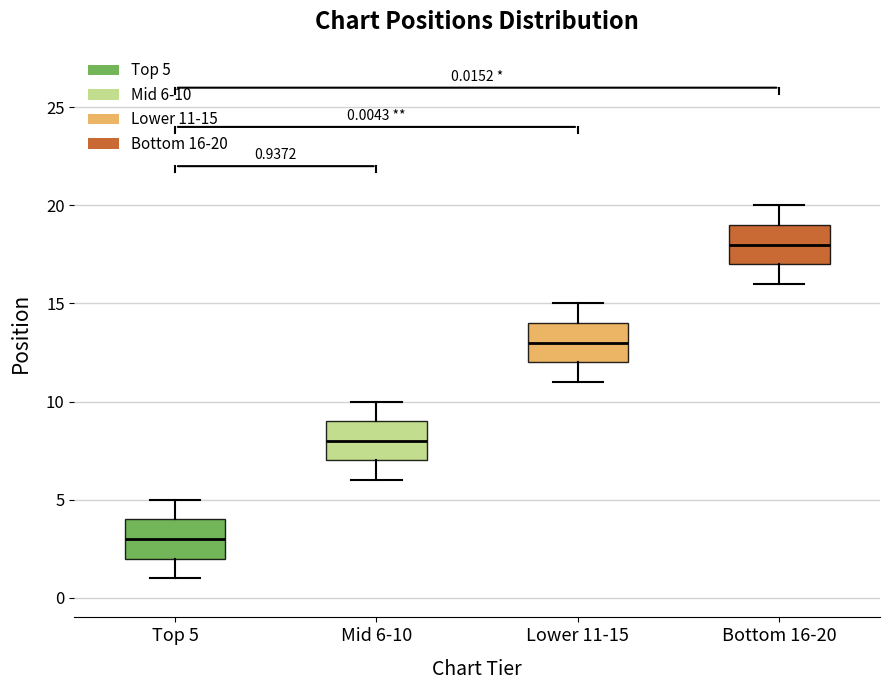

Which box has the lowest median line?

Top 5